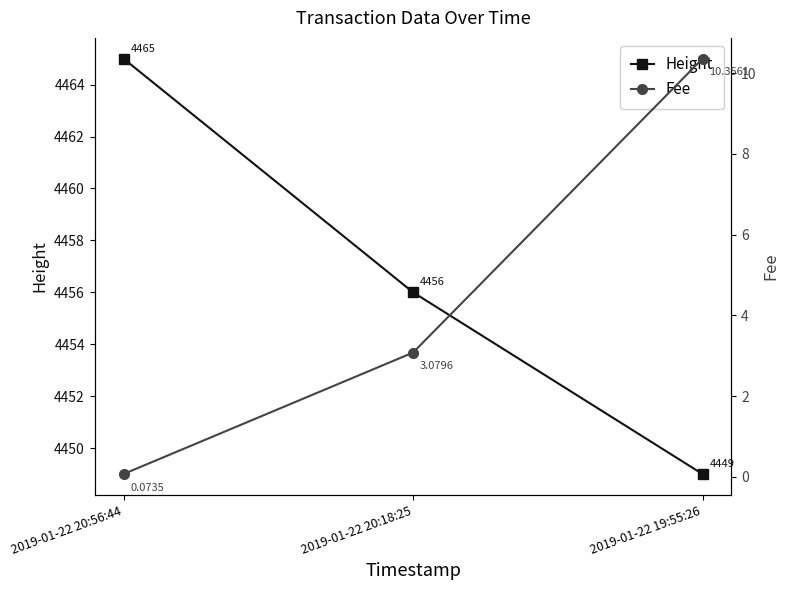

At which label is Fee closest to 5?

2019-01-22 20:18:25